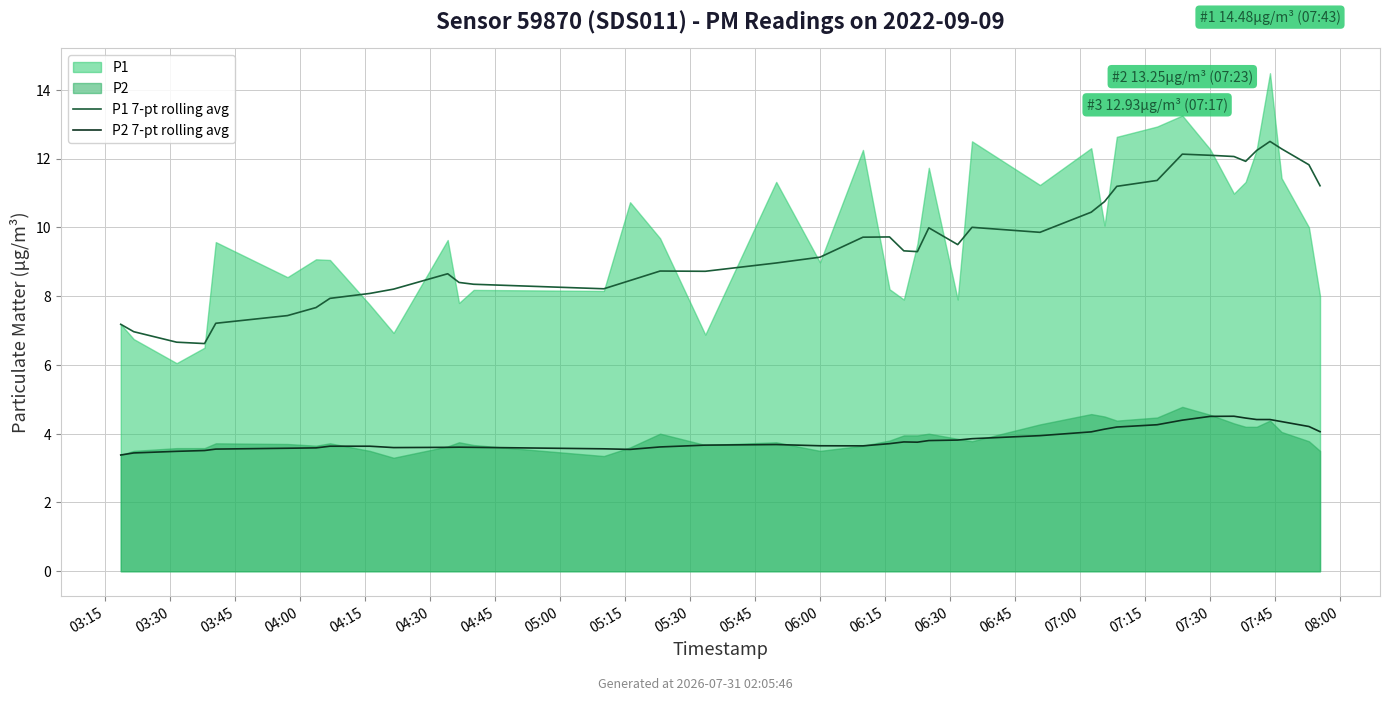

True or false: P2 7-pt rolling avg and P1 7-pt rolling avg intersect in this chart.

False